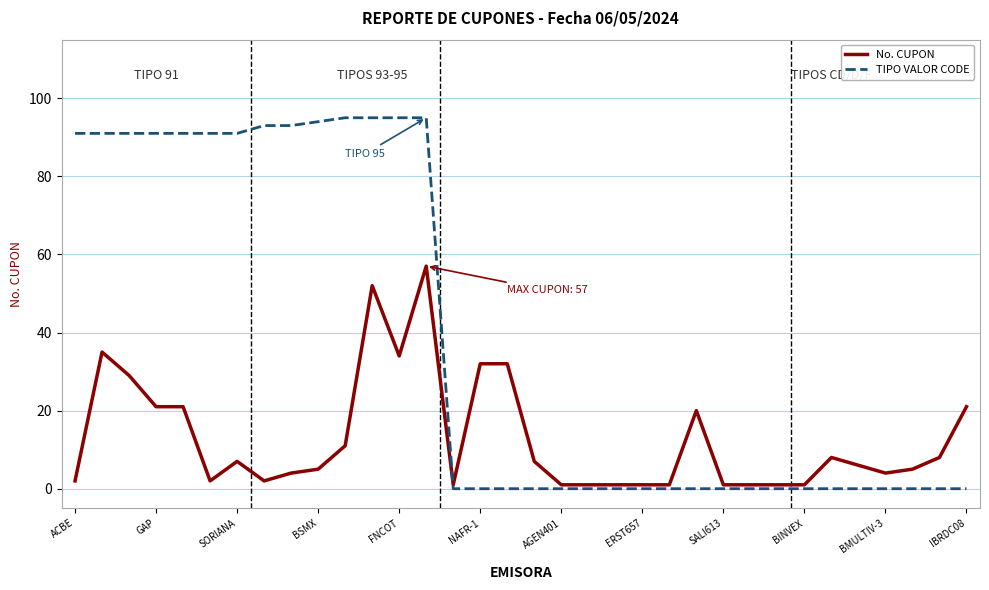

Which series has the largest total across all categories?

TIPO VALOR CODE